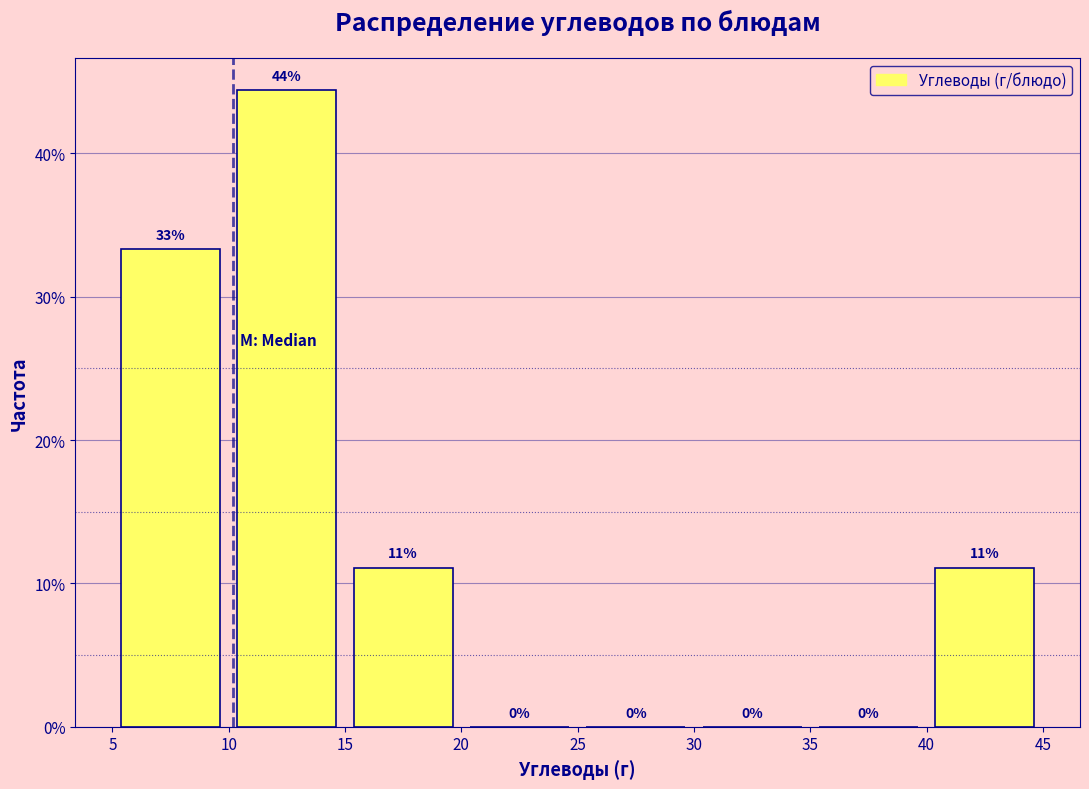

Which range on the x-axis has the tallest bar?

10 to 15